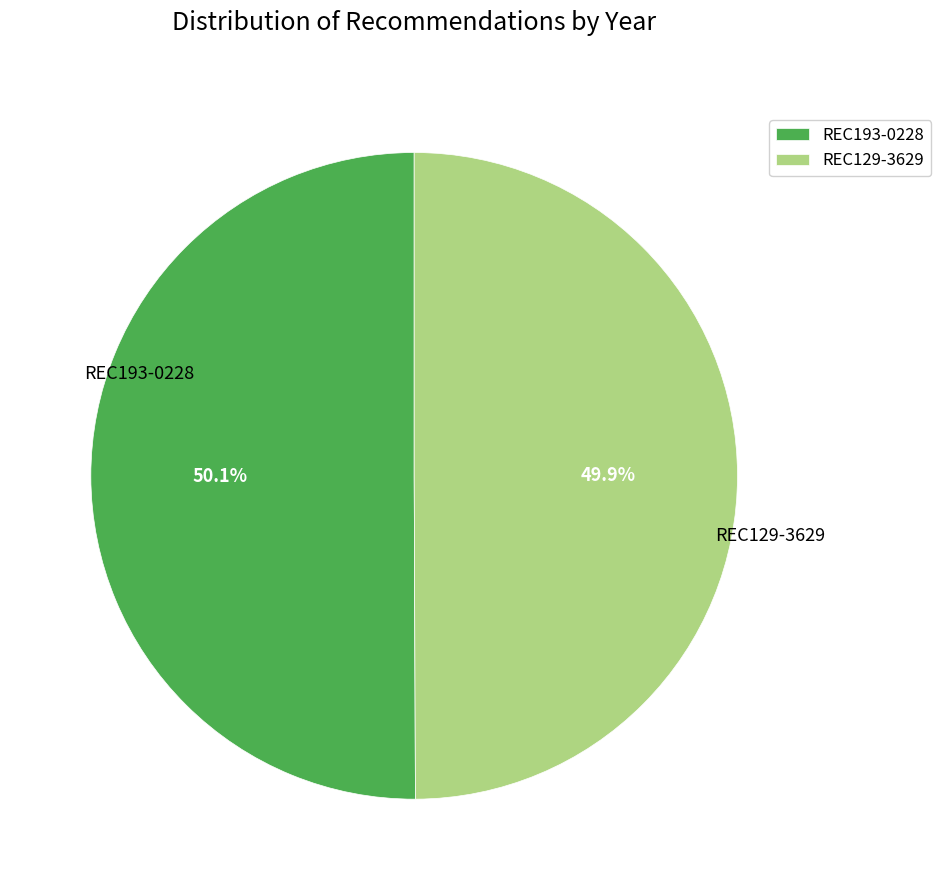

Is there any slice that represents more than half of the pie?

Yes